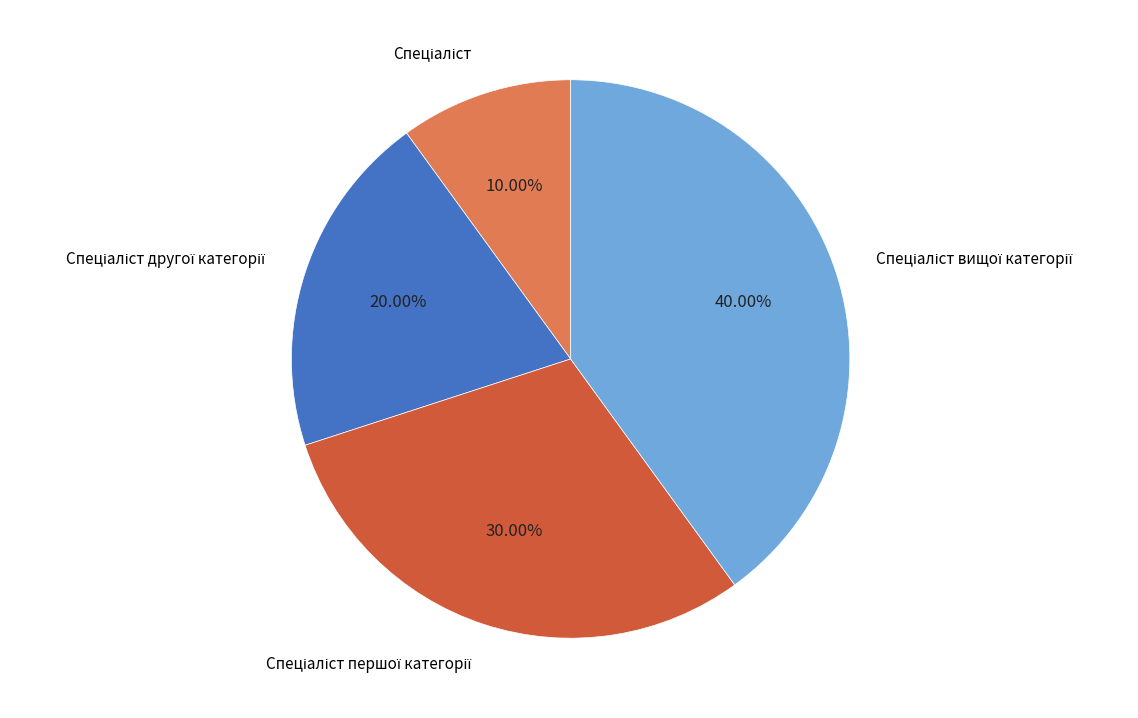

Is there a majority slice in this chart?

No